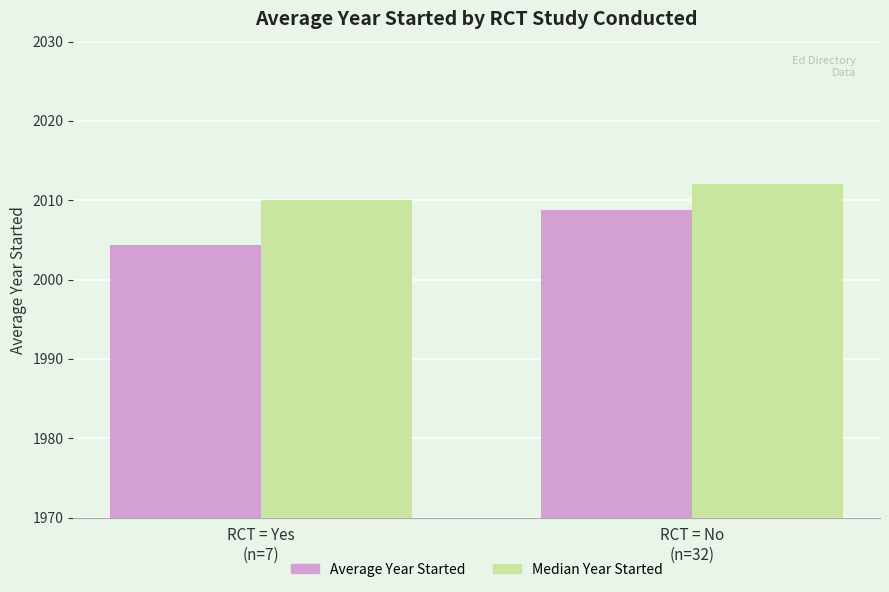

Which series has the widest spread of values?

Average Year Started